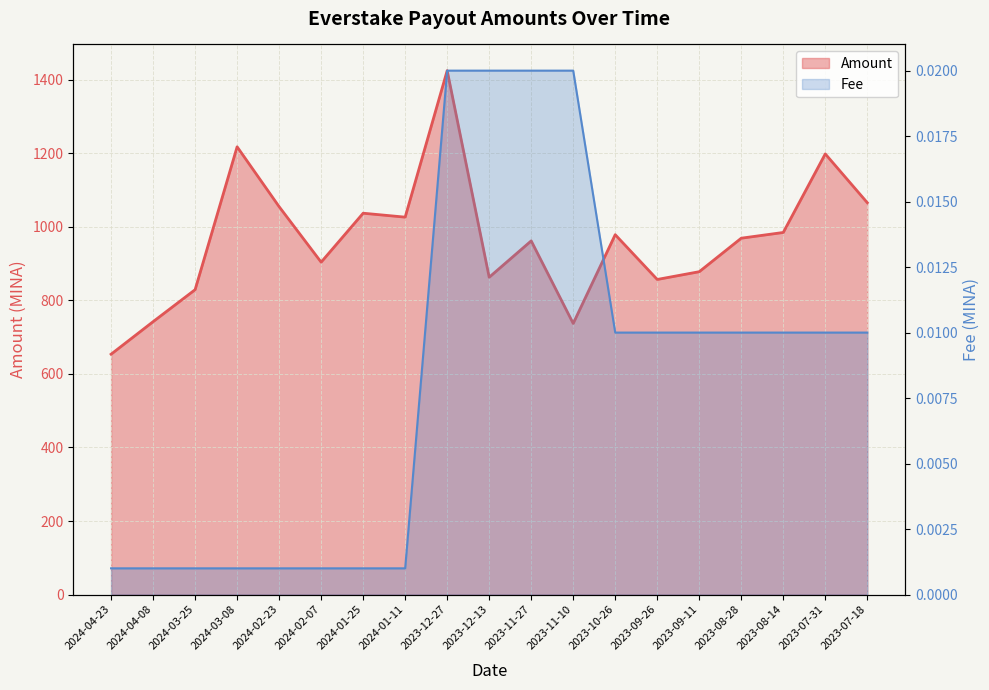

Does the chart display data point markers on the line(s)?

No